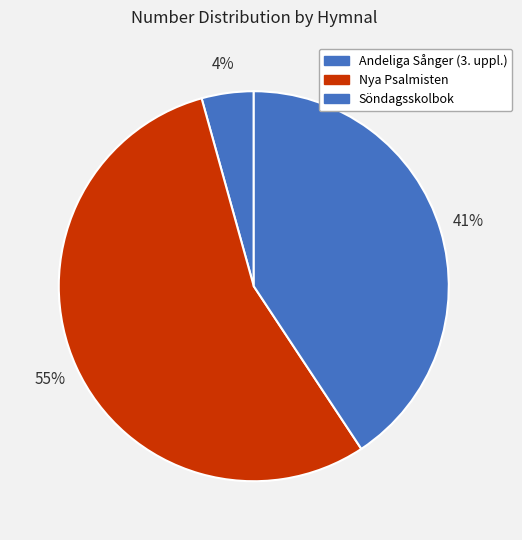

How many slices are in this pie chart?

3